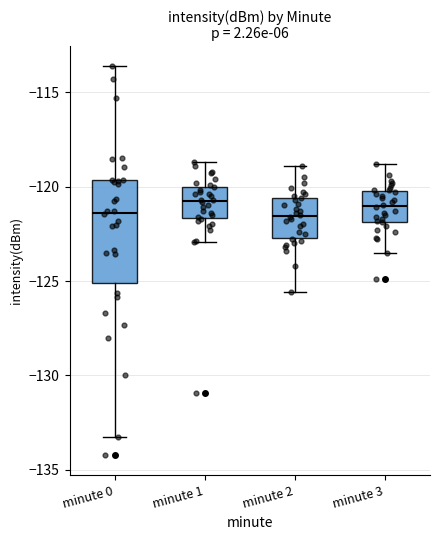

Comparing the boxes themselves (not the whiskers), which one is the tallest?

minute 0